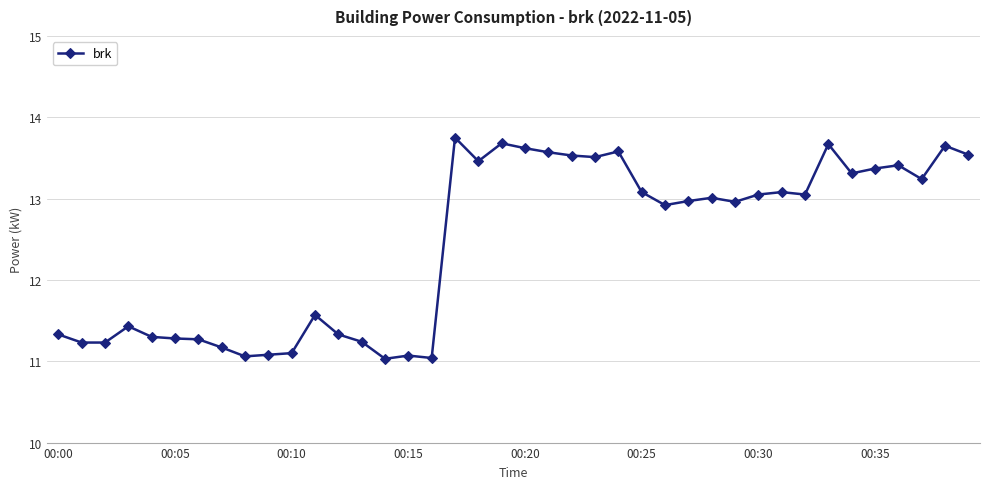

Count the number of data series in this chart.

1